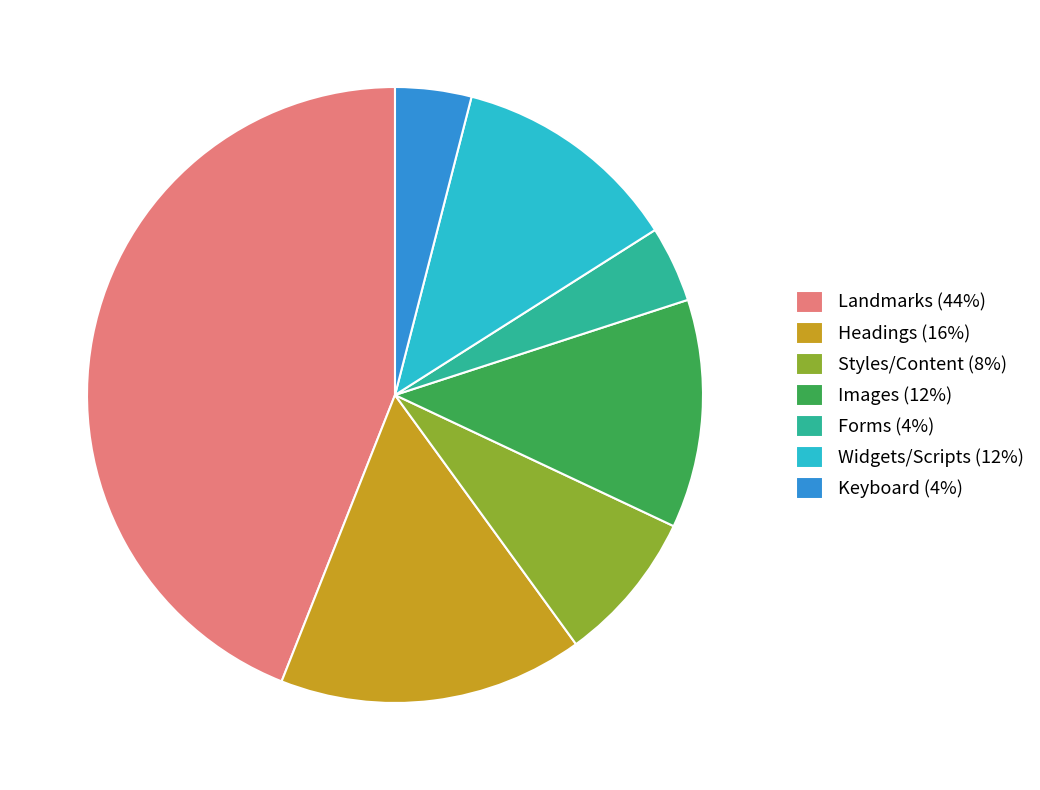

Does Keyboard (4%) account for over 50% of the chart?

No